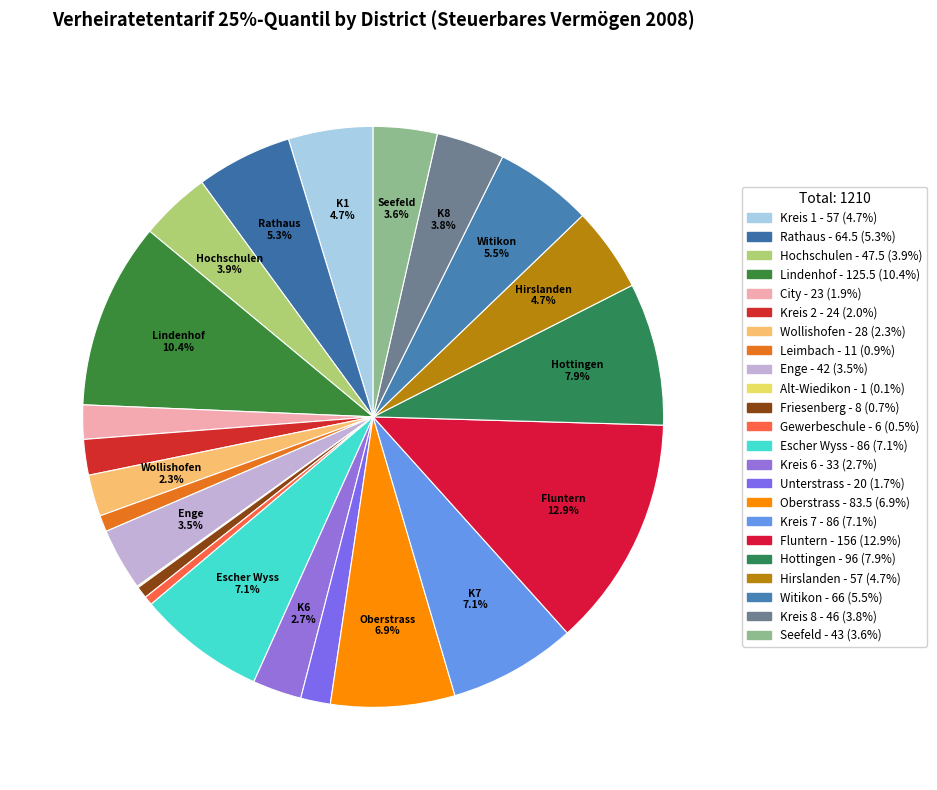

Is there a majority slice in this chart?

No